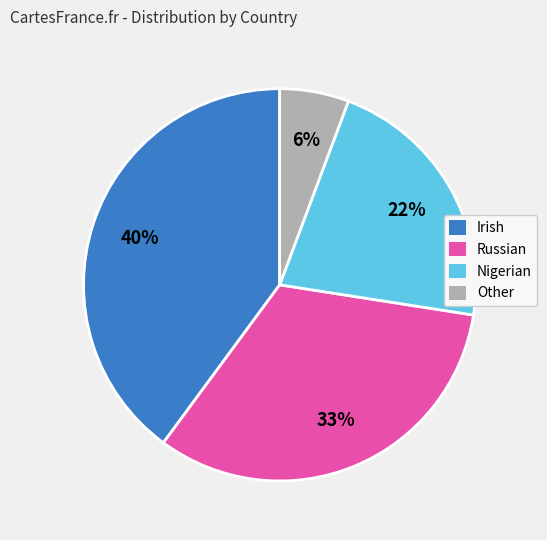

What is the ratio of the value at Other to the value at Russian?

0.2